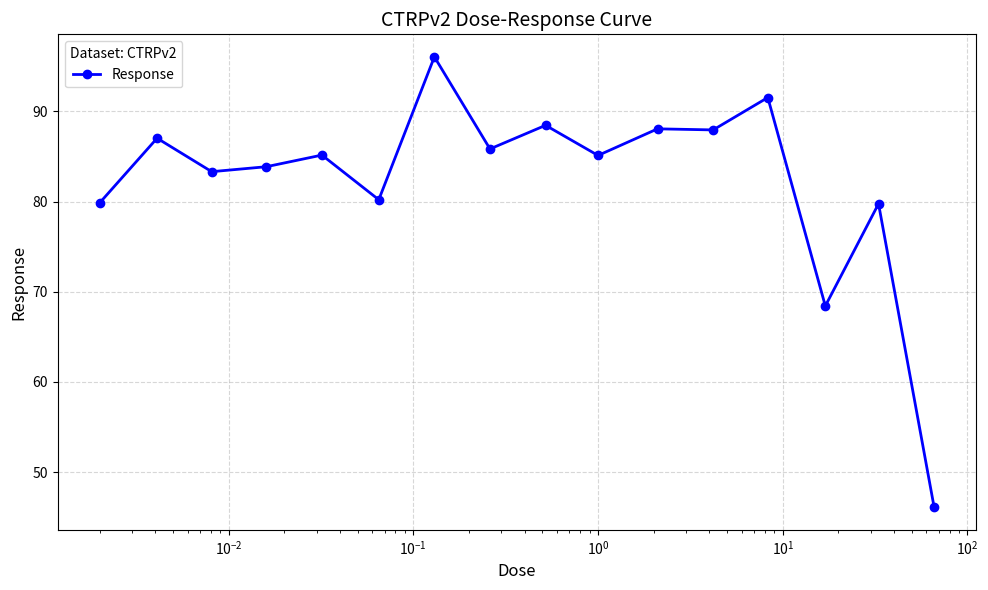

What is the difference between the second highest and second lowest values?

23.1